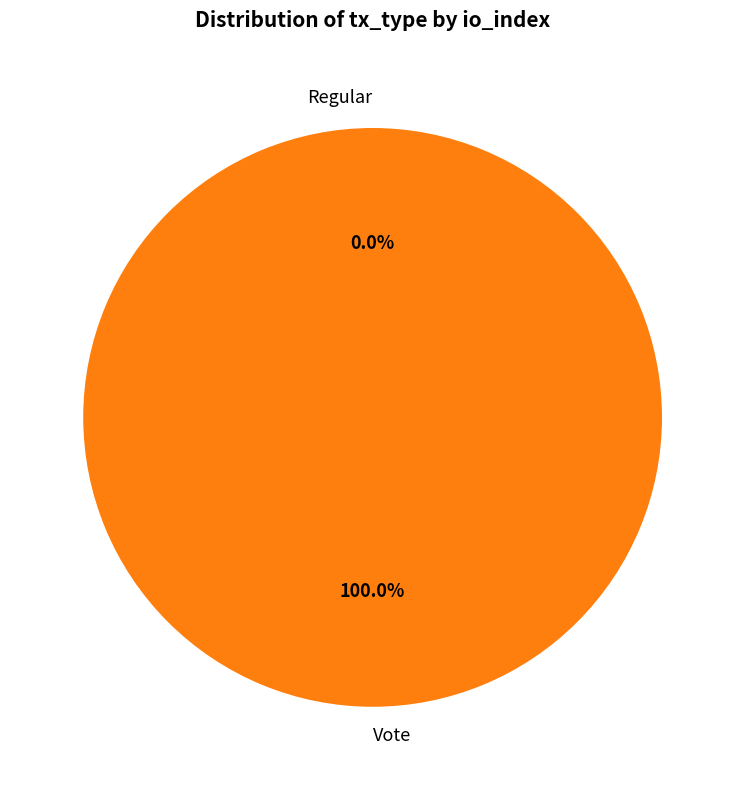

To the nearest percent, what is the combined percentage of Regular and Vote?

100%